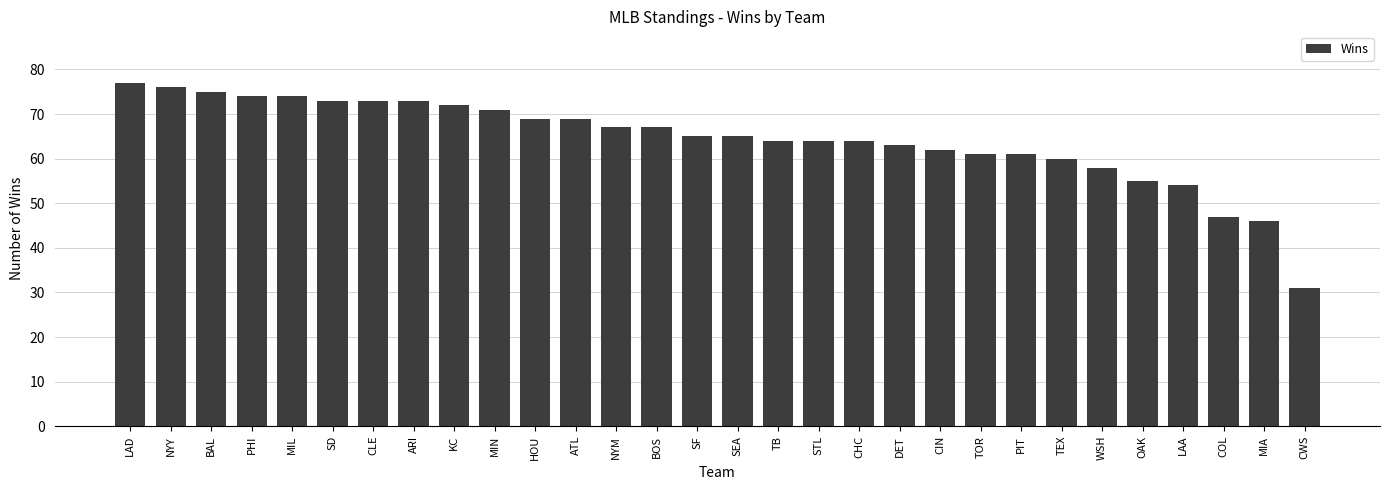

The chart shows a value of 73 at ARI. True or false?

True